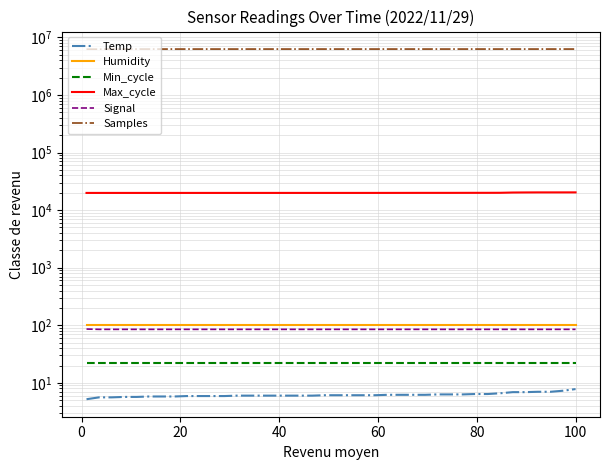

True or false: Humidity has more than 2 interior local peaks.

False